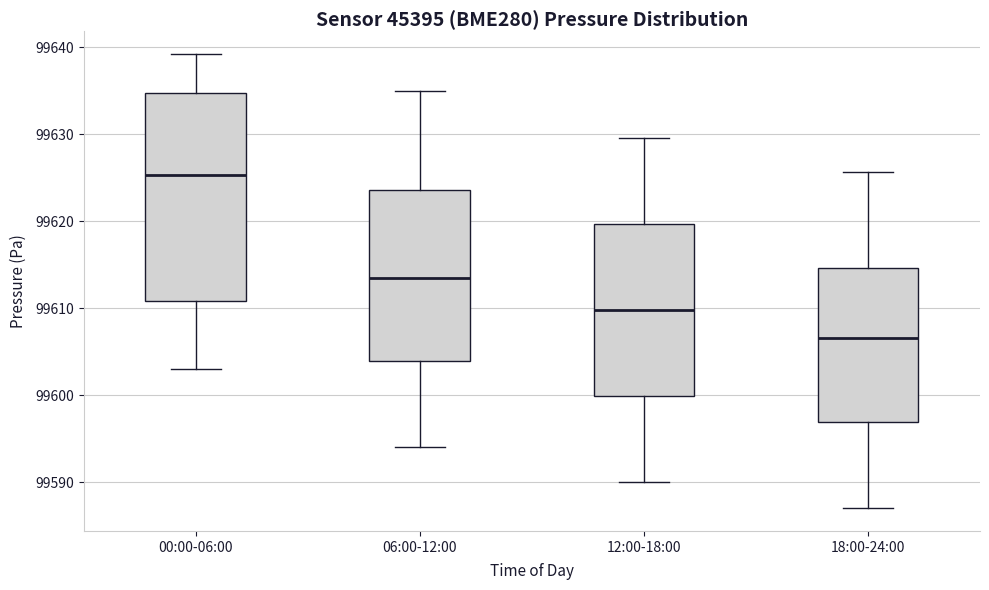

Where does the upper whisker of the box for 00:00-06:00 end on the y-axis? The values are not printed on the chart, so give them approximately, as read against the axis.

99639